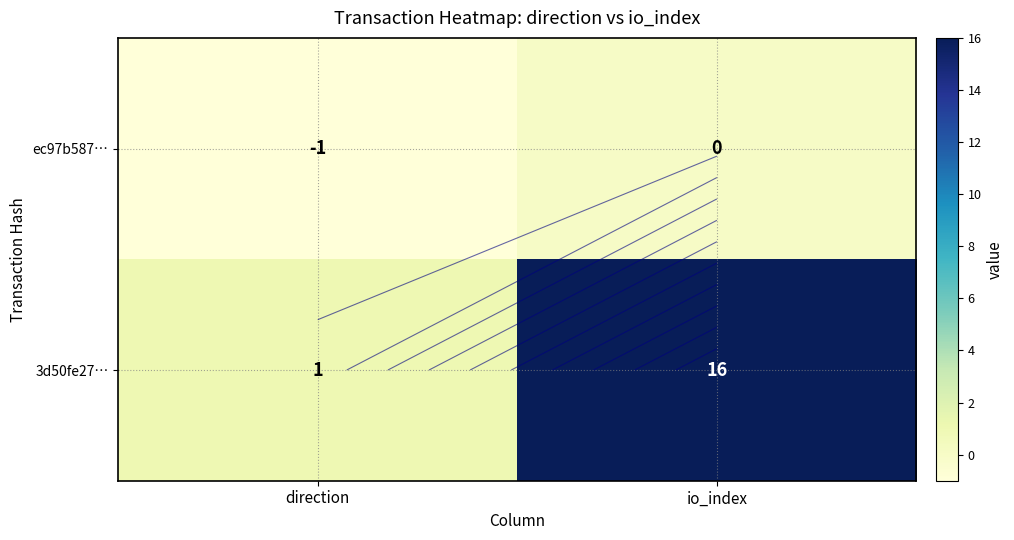

Rank the categories by ec97b587… value from highest to lowest.

io_index, direction